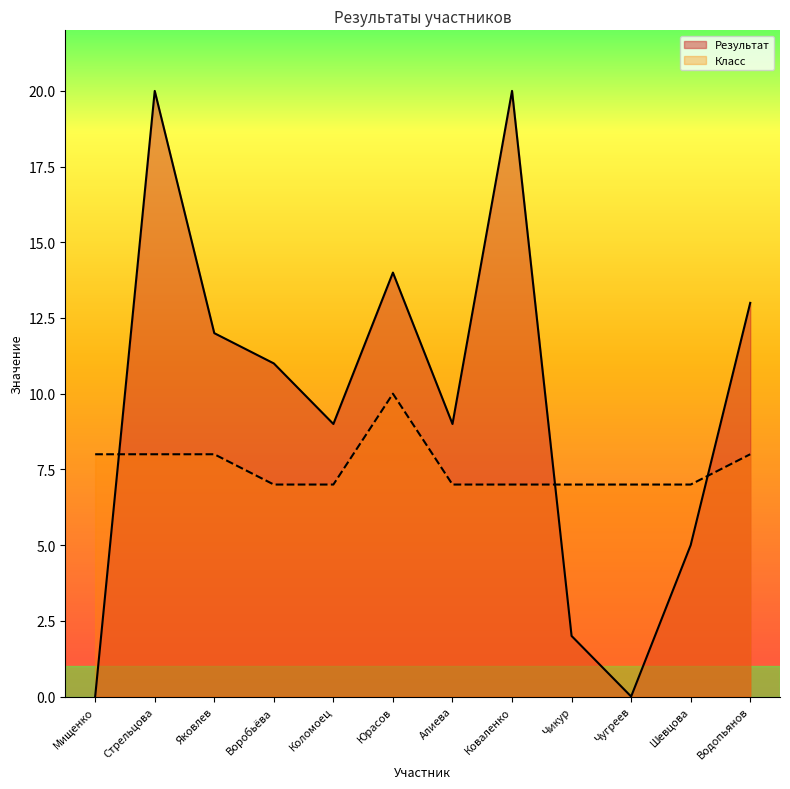

The Класс series shows 7 at Коломоец. True or false?

True